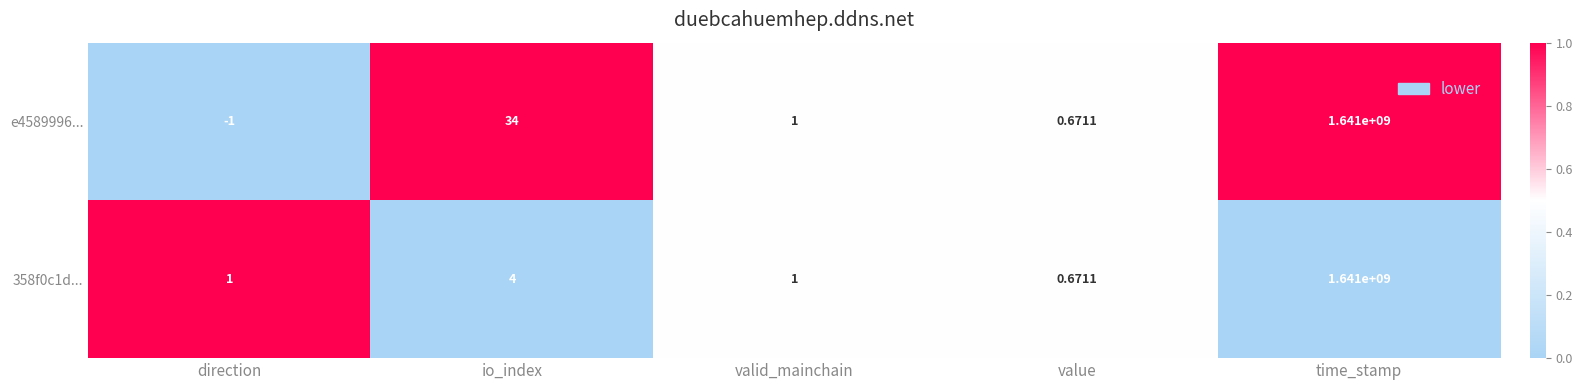

At how many categories does at least one series exceed 0?

5